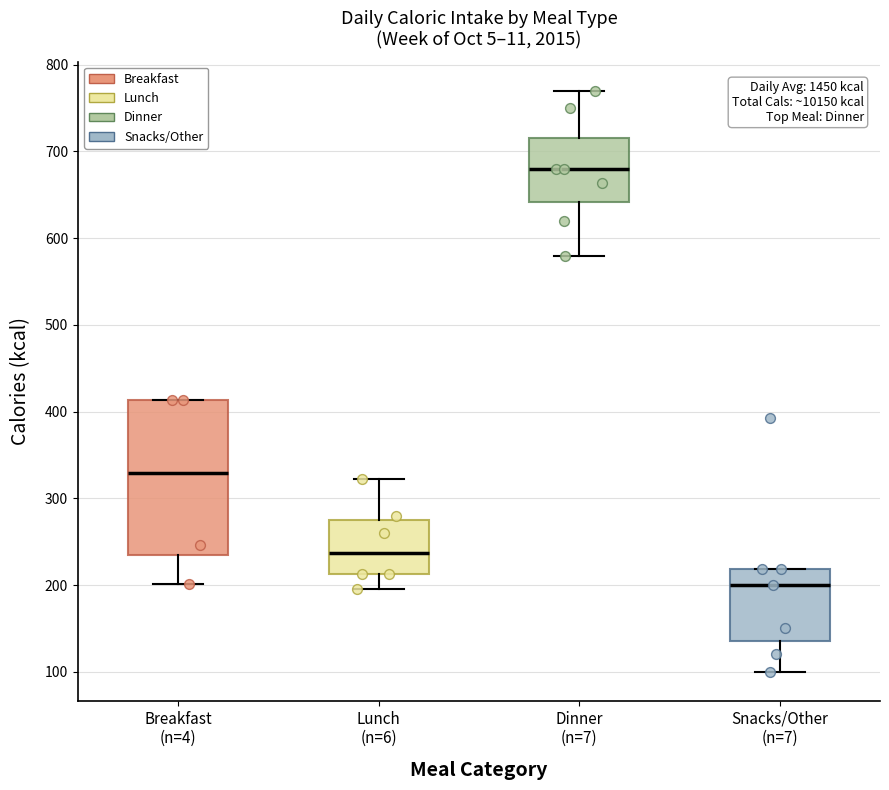

Reading left to right, transcribe this box plot: for each box, give where its median line is, the range the box spans, and where its two whiskers end, as read against the y-axis. The values are not printed on the chart, so give them approximately, as read against the axis.

Breakfast (n=4): median 330, box 230 to 410, whiskers 200 to 410
Lunch (n=6): median 240, box 210 to 280, whiskers 200 to 320
Dinner (n=7): median 680, box 640 to 720, whiskers 580 to 770
Snacks/Other (n=7): median 200, box 140 to 220, whiskers 100 to 220